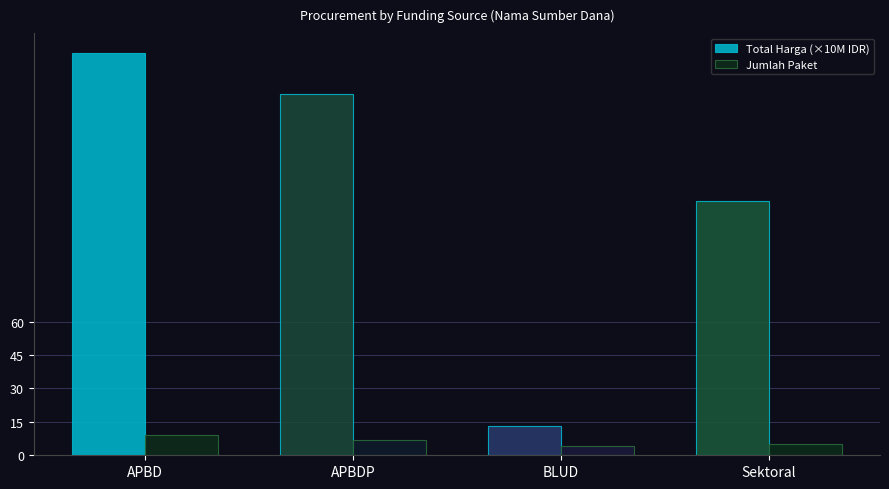

What is the spread (max minus min) of values at APBDP?

155.2